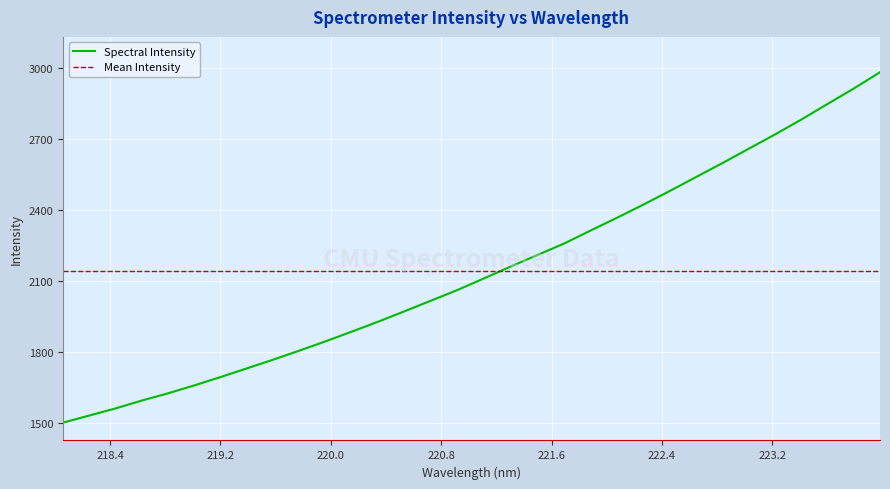

Which has a higher value, 220.9264 or 219.3979?

220.9264